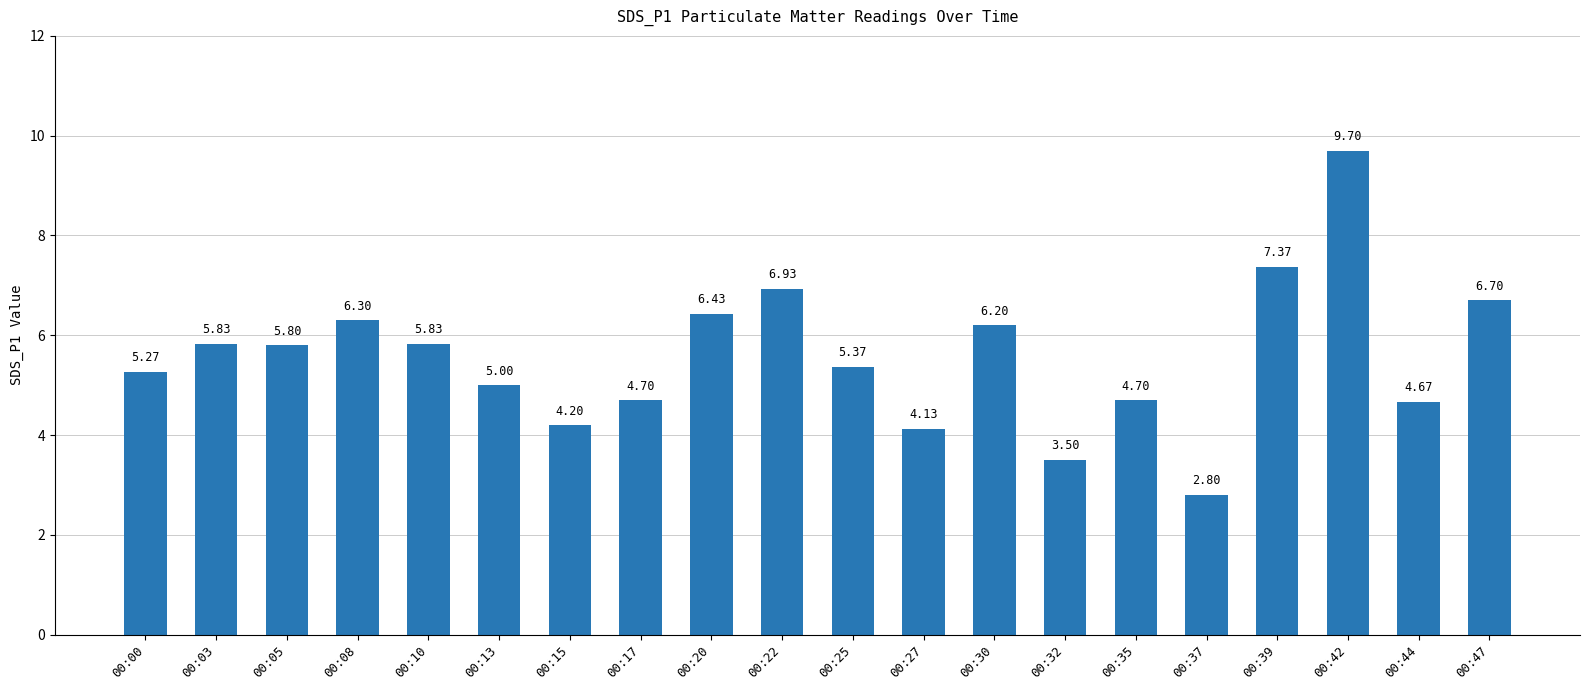

Are the bars grouped side by side (vs. stacked)?

No